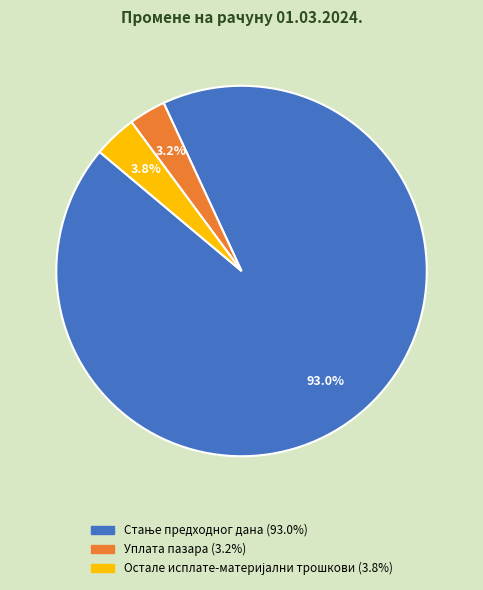

How many segments does this pie chart have?

3